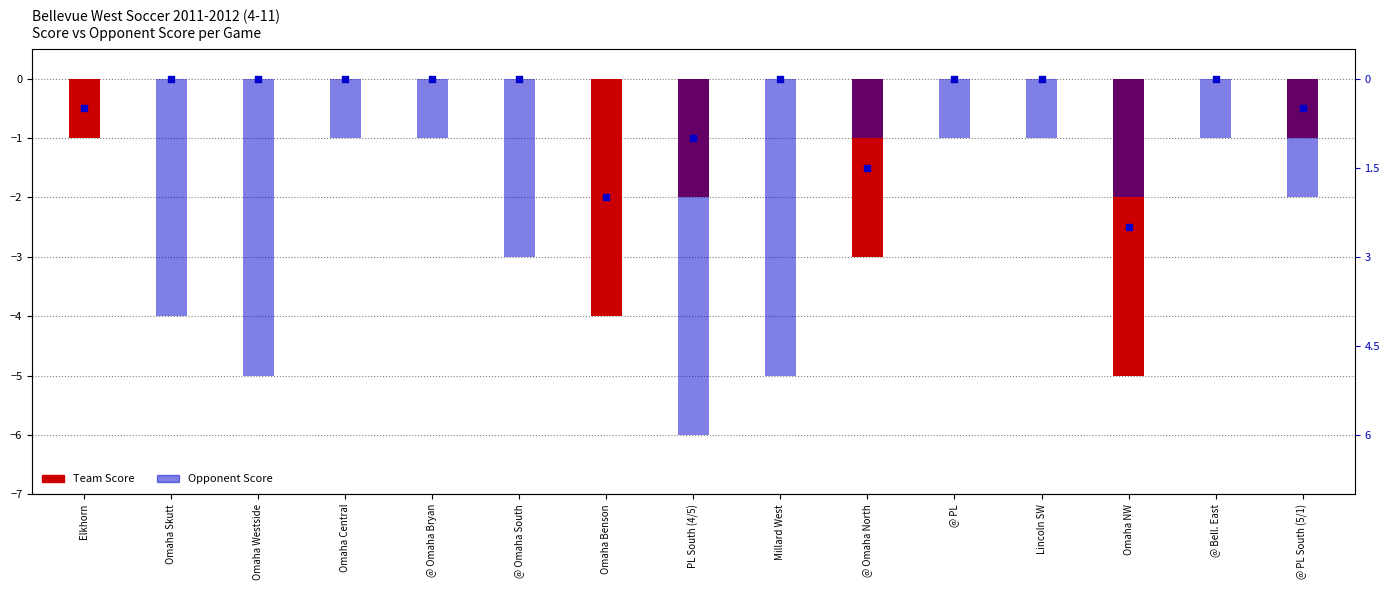

Which series has the largest total across all categories?

Score